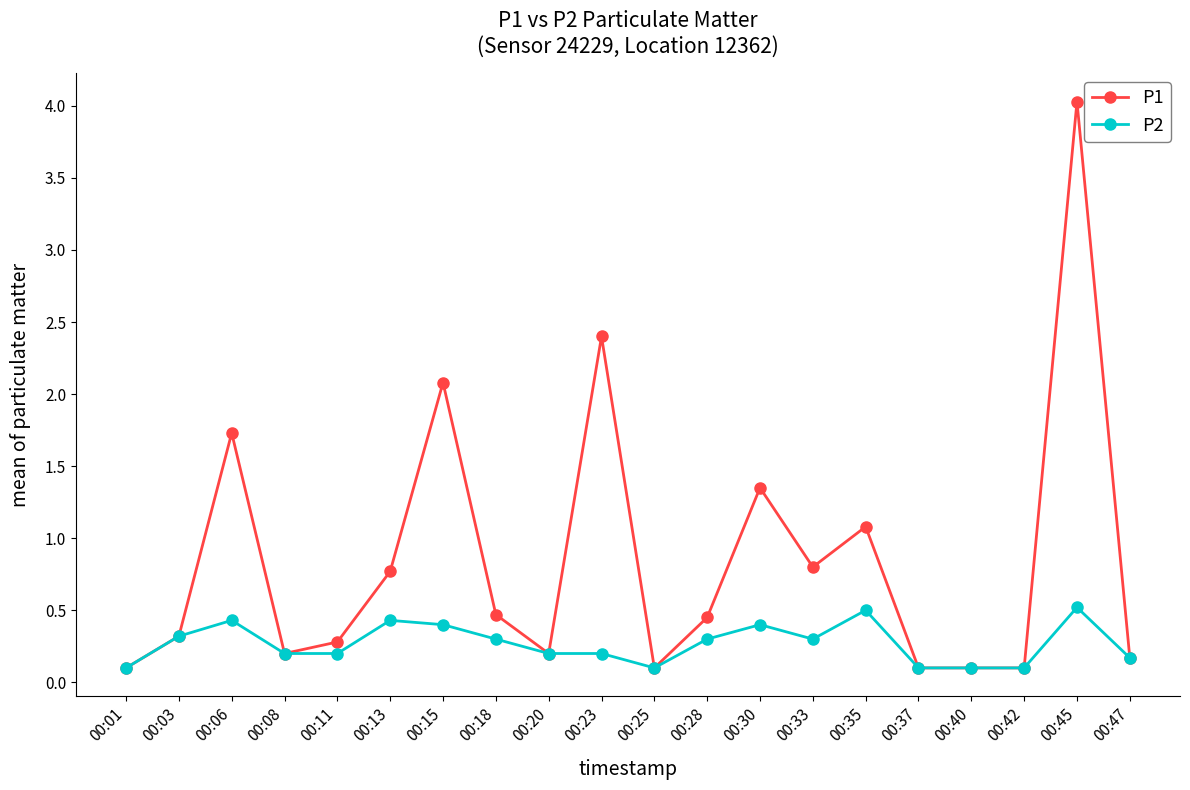

Is this an area chart (filled region under the line)?

No